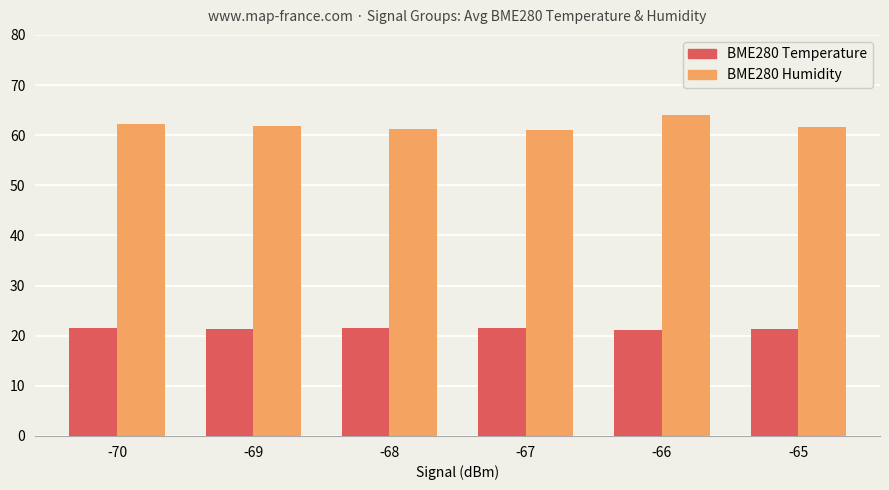

What is the spread (max minus min) of values at -66?

42.9